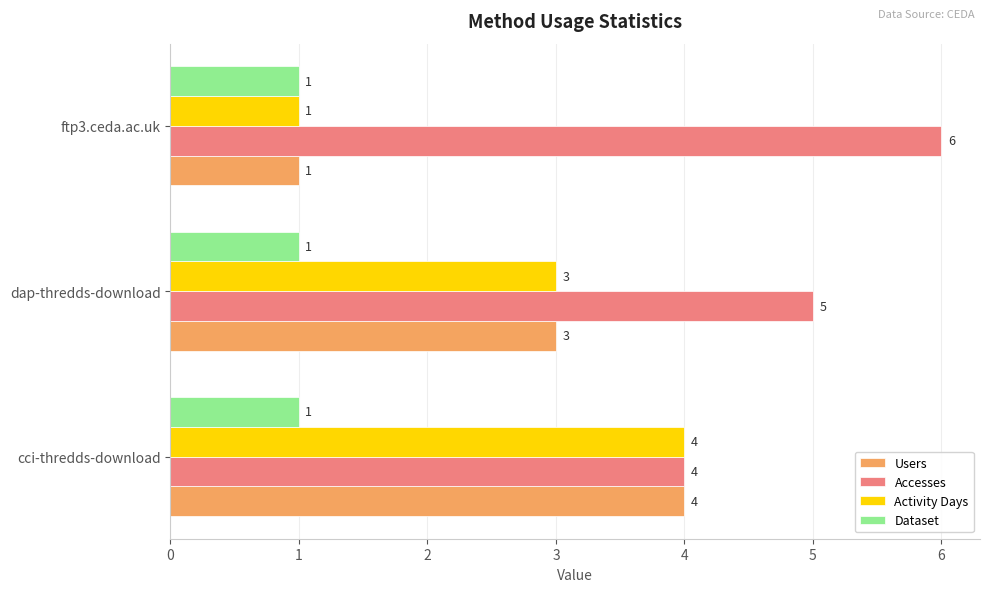

What is the total value across all series at ftp3.ceda.ac.uk?

9